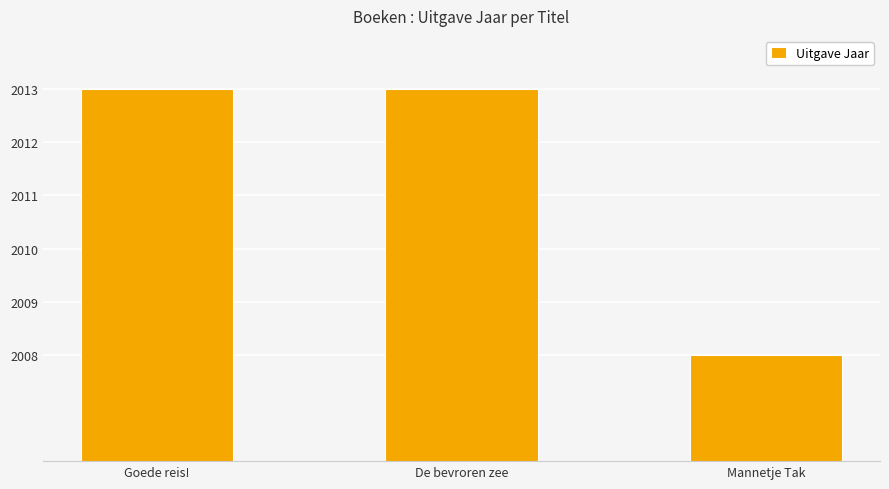

Which category has the lowest value across all series?

Mannetje Tak